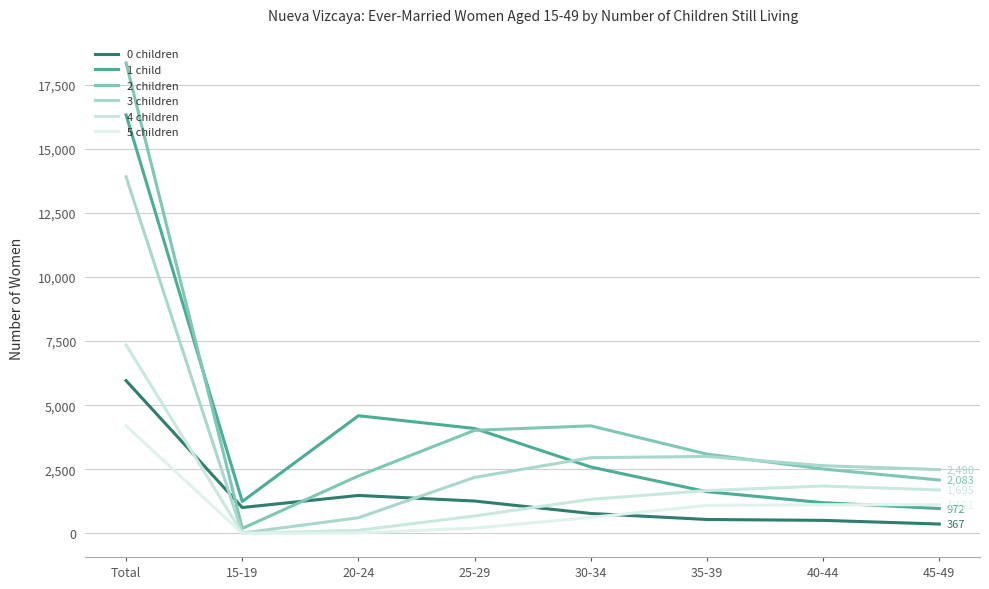

Is it true that 3 children equals 2891 at 25-29?

False